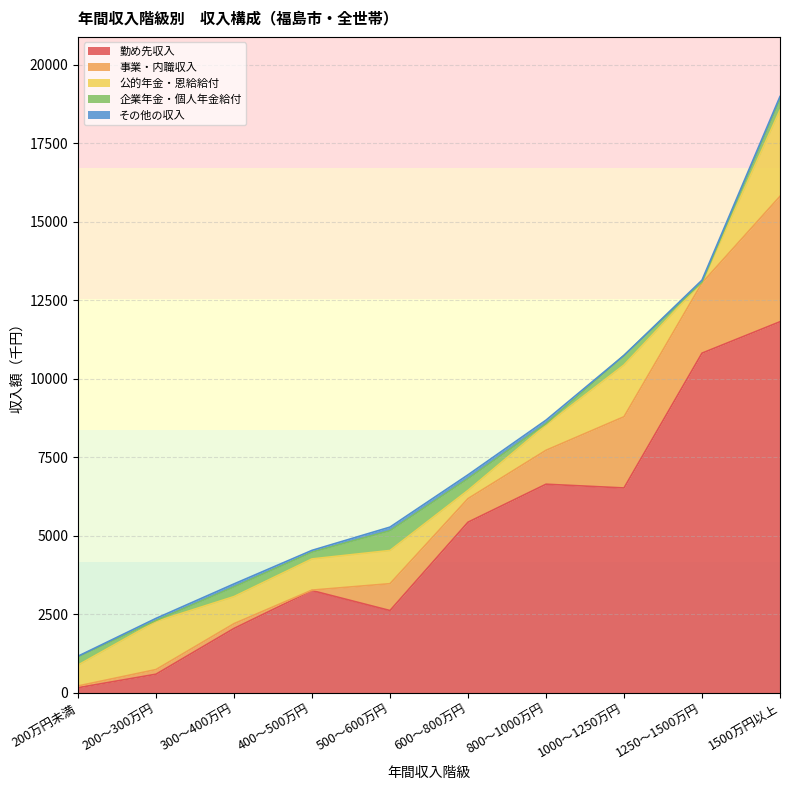

Which series has the largest total across all categories?

勤め先収入